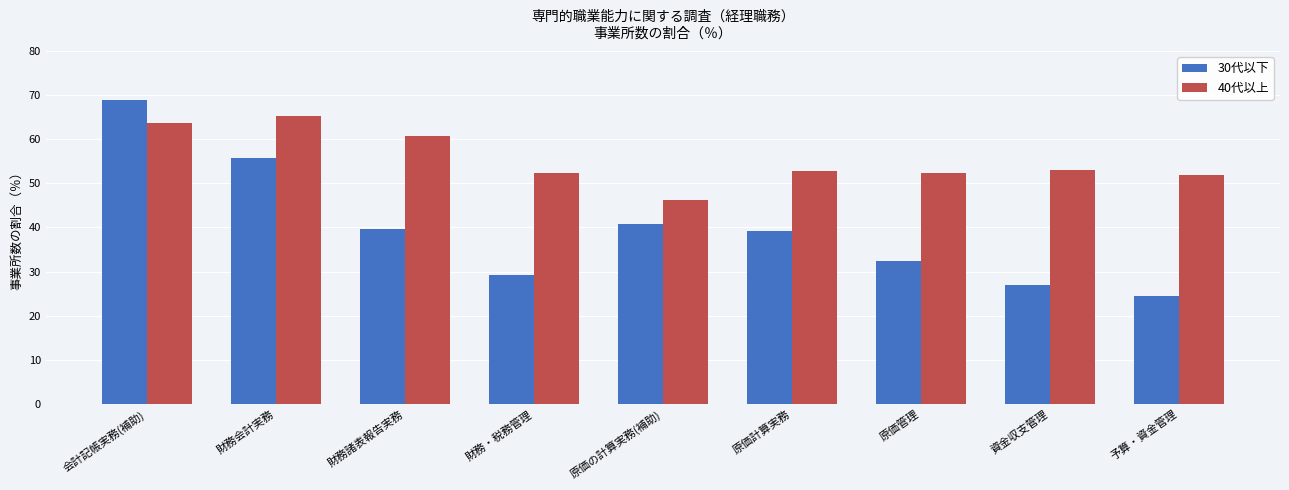

What is the difference between the 30代以下 values at 原価管理 and 財務・税務管理?

3.1